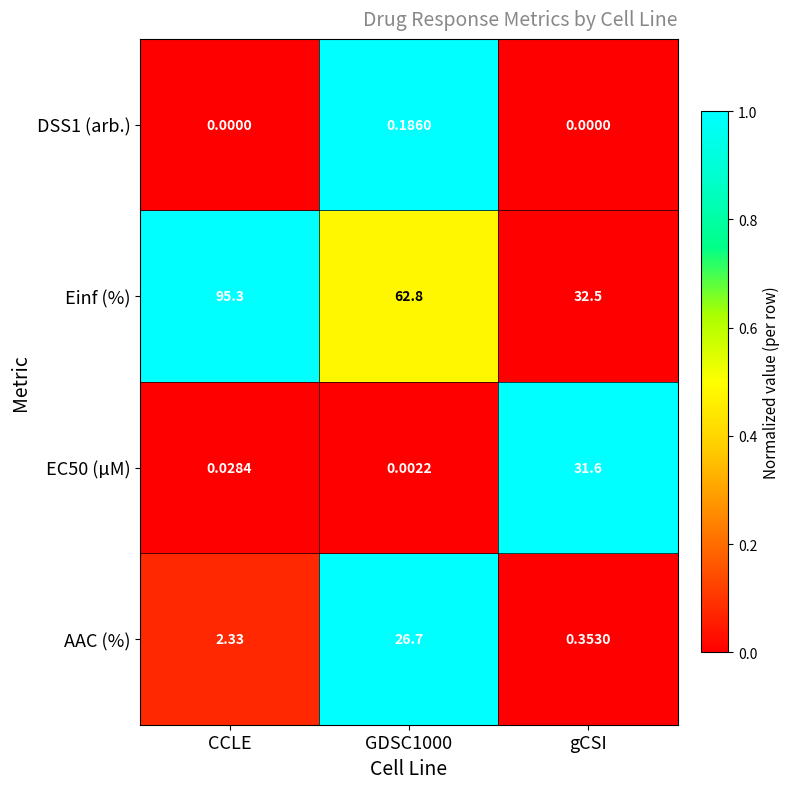

At which label is AAC (%) closest to 13?

CCLE